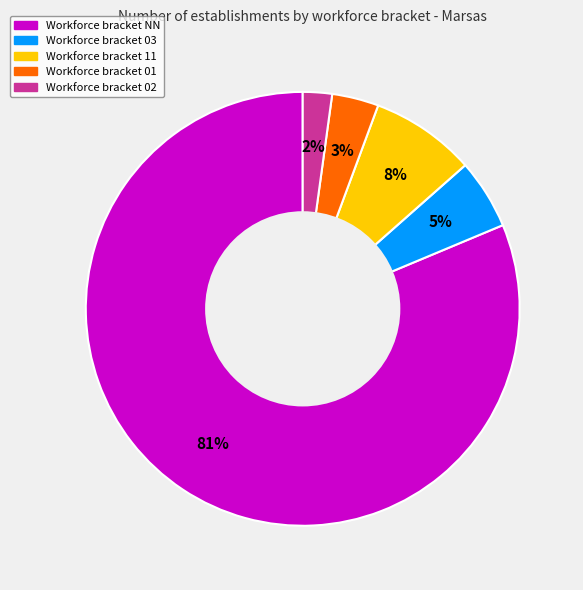

Does any single category account for the majority?

Yes